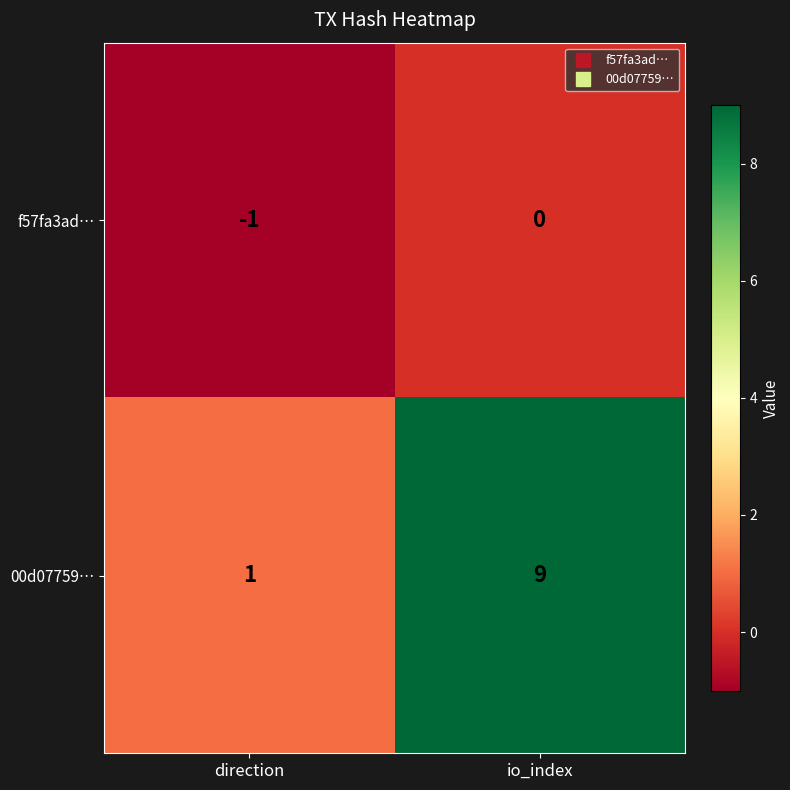

Reading right to left, transcribe all the data shown in this chart.

f57fa3ad…: 0	-1
00d07759…: 9	1